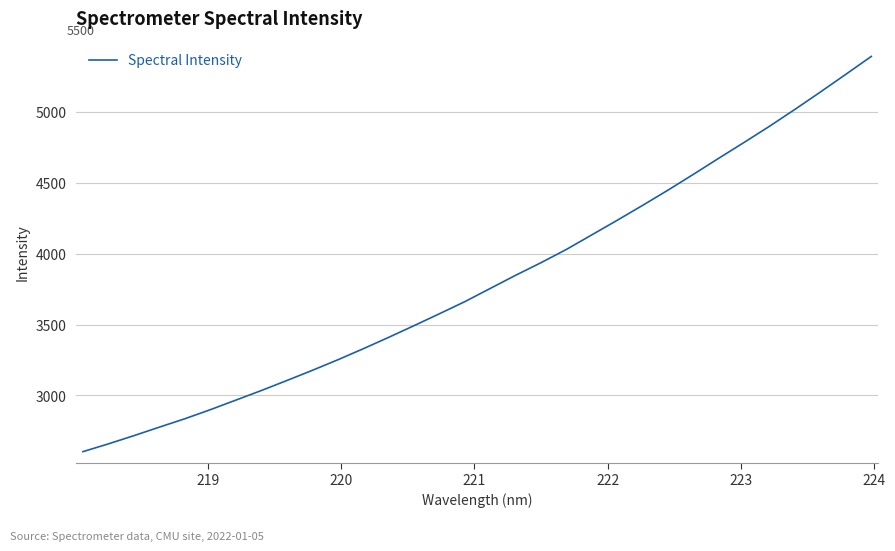

What is the difference between the maximum and minimum values?

2784.9